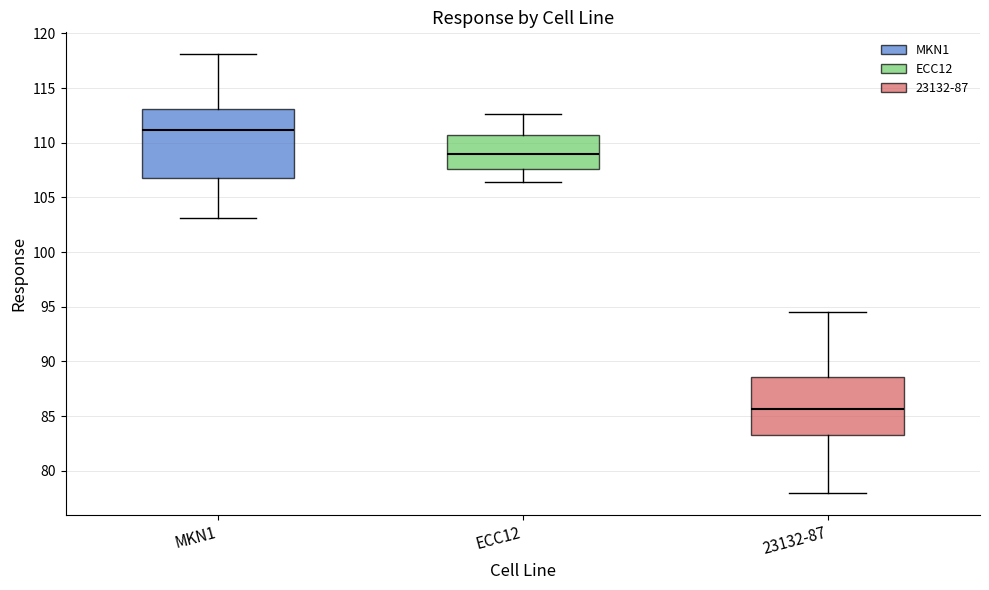

Where does the median line of the box for ECC12 sit on the y-axis? The values are not printed on the chart, so give them approximately, as read against the axis.

109.0